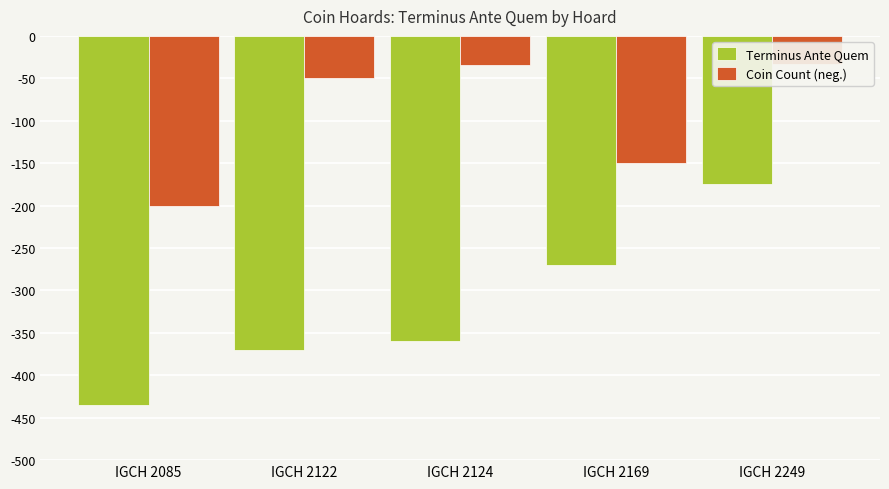

Rank the categories by Coin Count (neg.) value from lowest to highest.

IGCH 2085, IGCH 2169, IGCH 2122, IGCH 2124, IGCH 2249